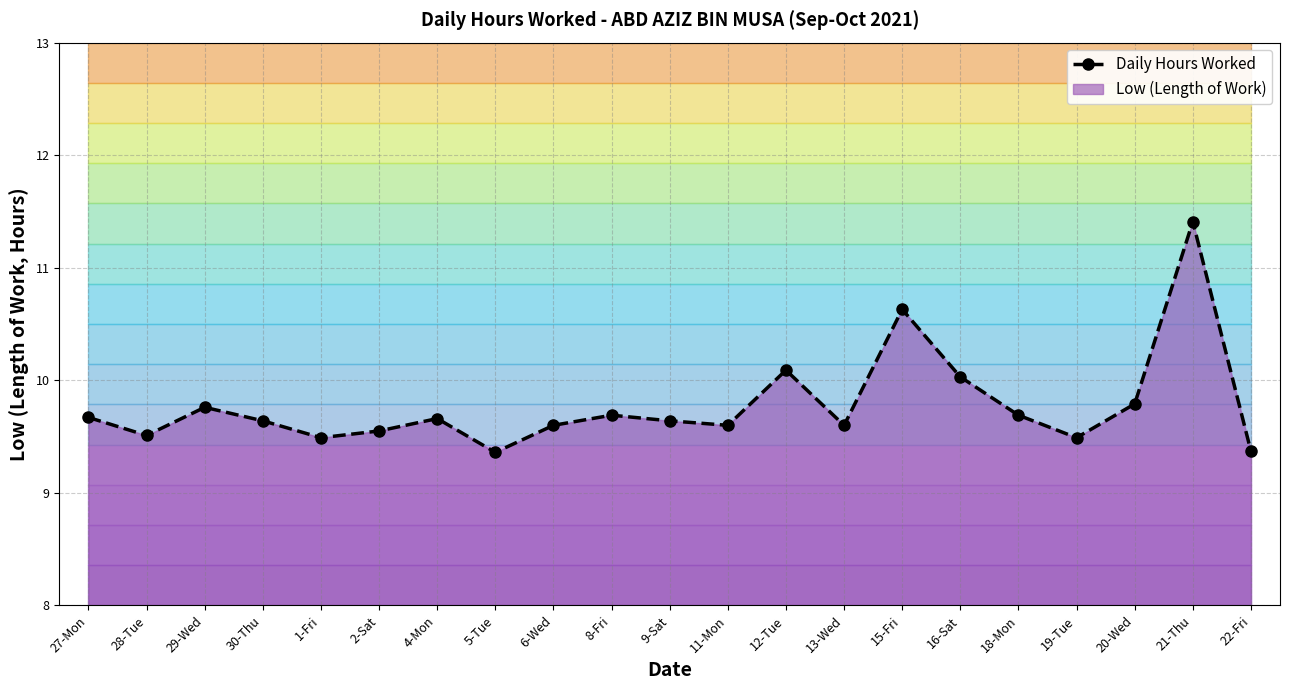

Reading left to right, list all the values displayed in this chart.

27-Mon=9.7	28-Tue=9.5	29-Wed=9.8	30-Thu=9.6	1-Fri=9.5	2-Sat=9.6	4-Mon=9.7	5-Tue=9.4	6-Wed=9.6	8-Fri=9.7	9-Sat=9.6	11-Mon=9.6	12-Tue=10.1	13-Wed=9.6	15-Fri=10.6	16-Sat=10.0	18-Mon=9.7	19-Tue=9.5	20-Wed=9.8	21-Thu=11.4	22-Fri=9.4